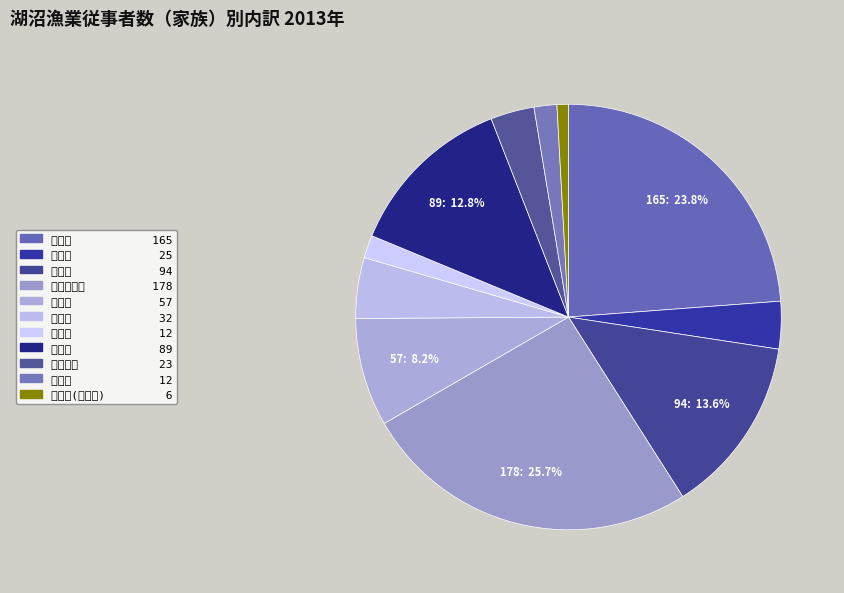

Which slice is the largest?

近江八幡市